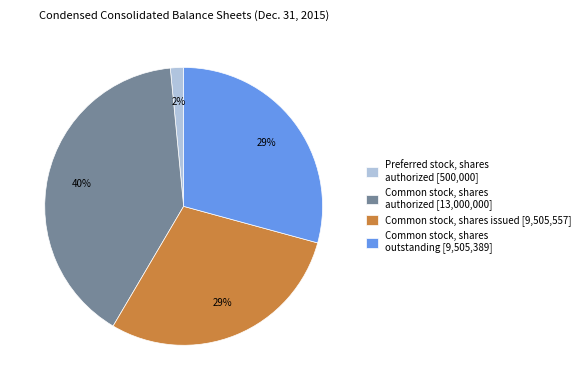

What is the ratio of the value at Common stock, shares authorized [13,000,000] to the value at Common stock, shares outstanding [9,505,389]?

1.4